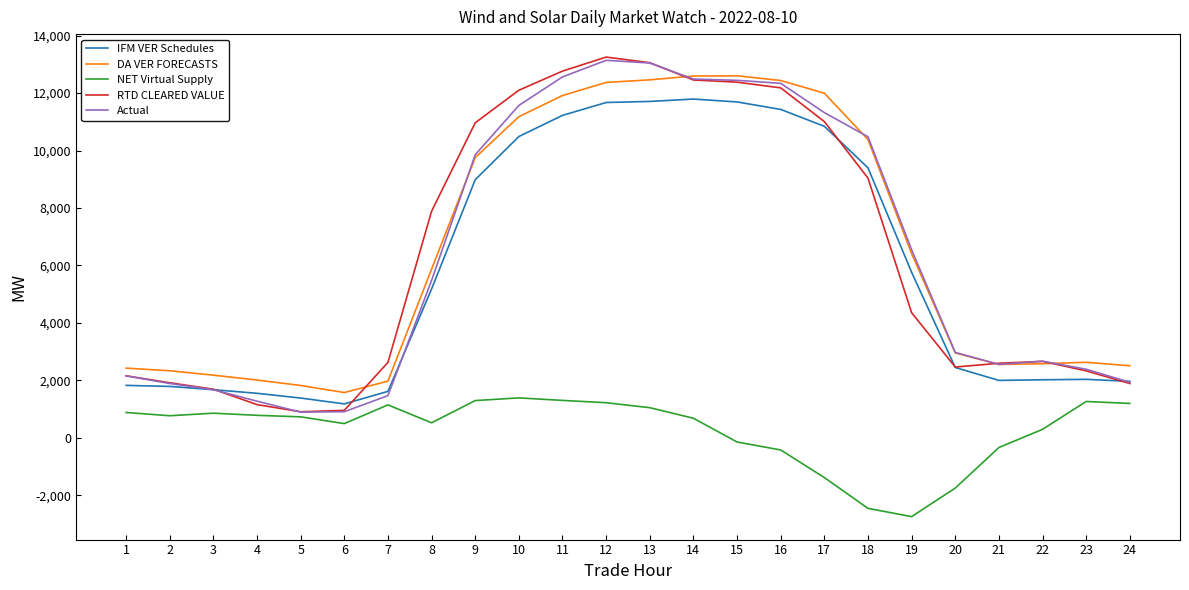

What is the difference between the highest and lowest values at 17?

13382.8